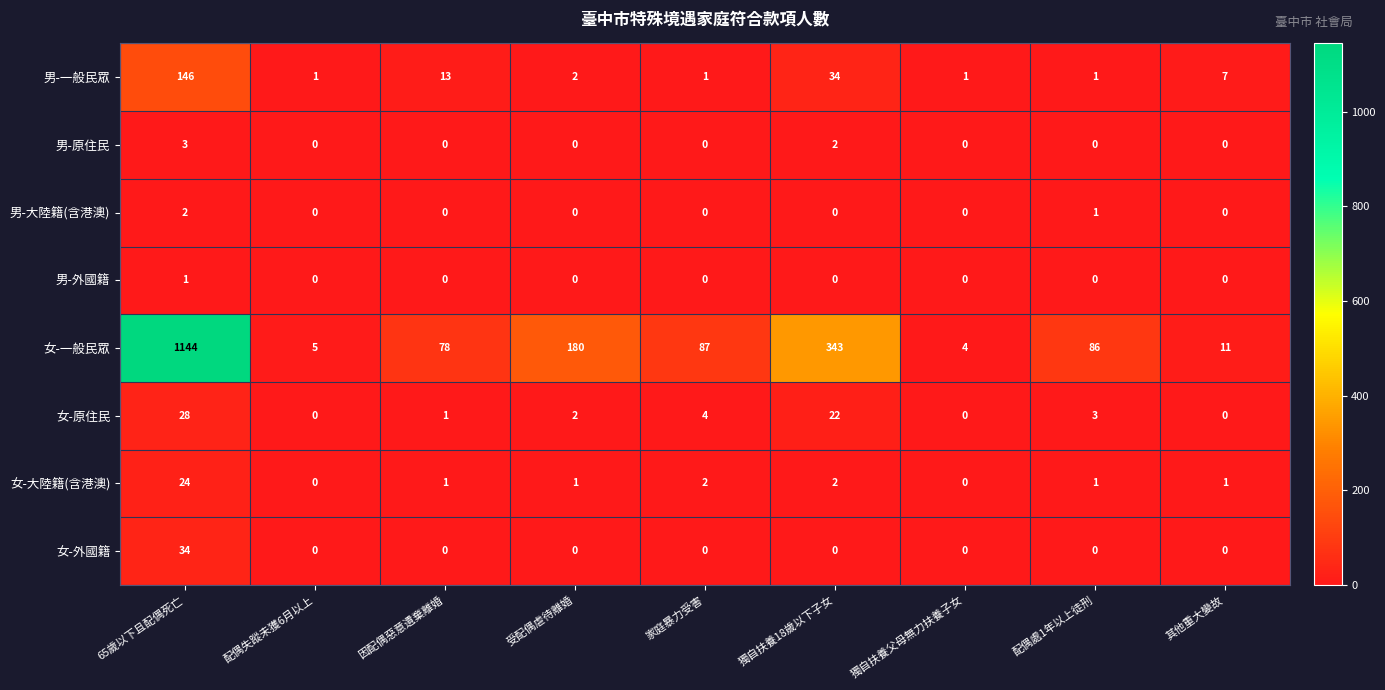

What is the spread (max minus min) of values at 配偶失蹤未獲6月以上?

5